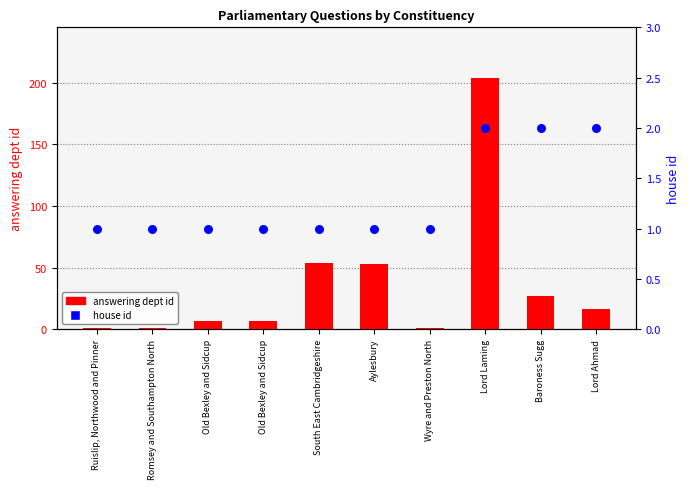

What are all the series names shown in the legend?

answering dept id, house id